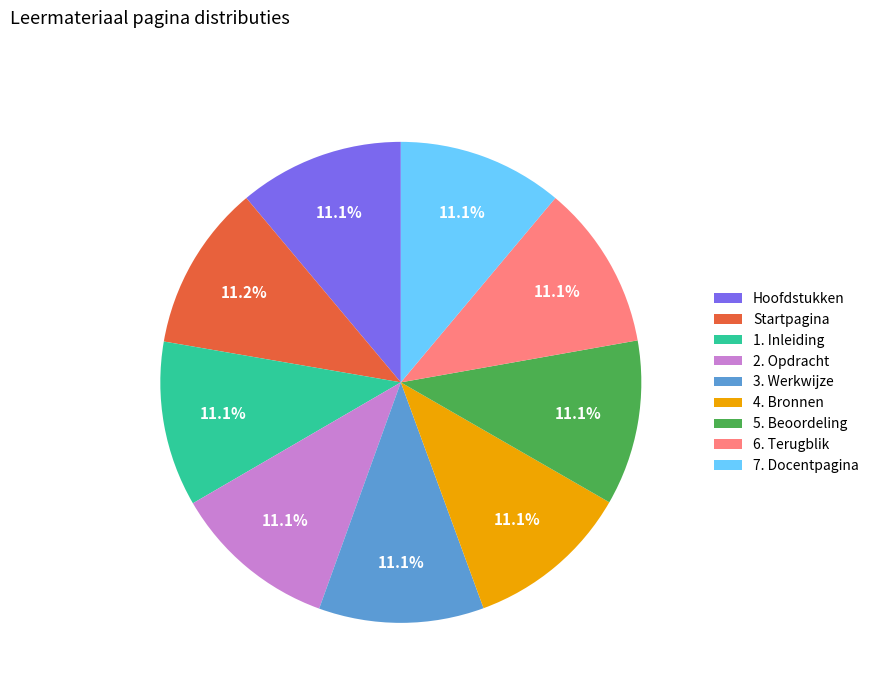

Is it true that 5. Beoordeling is 11% of the pie?

True